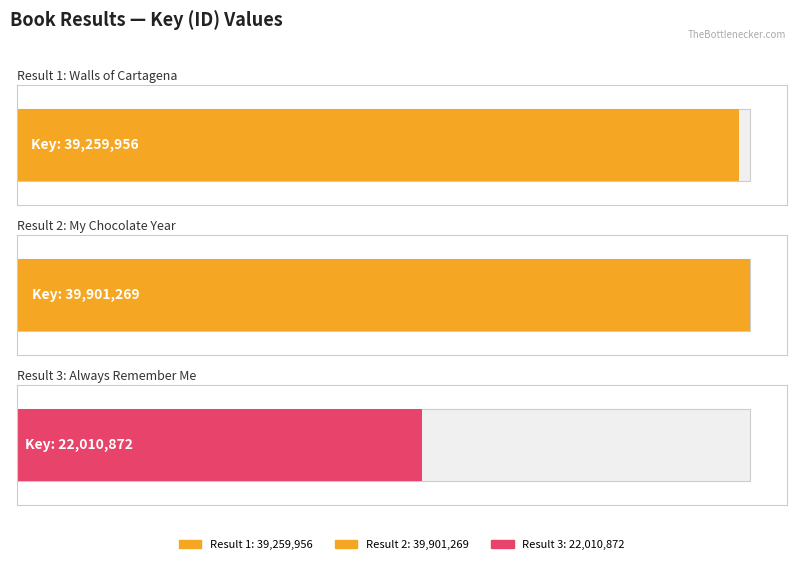

What is the change in value from 1 to 3?

-17249084